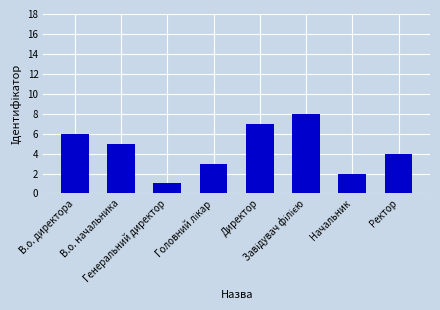

True or false: the data shows 5 at В.о. начальника.

True